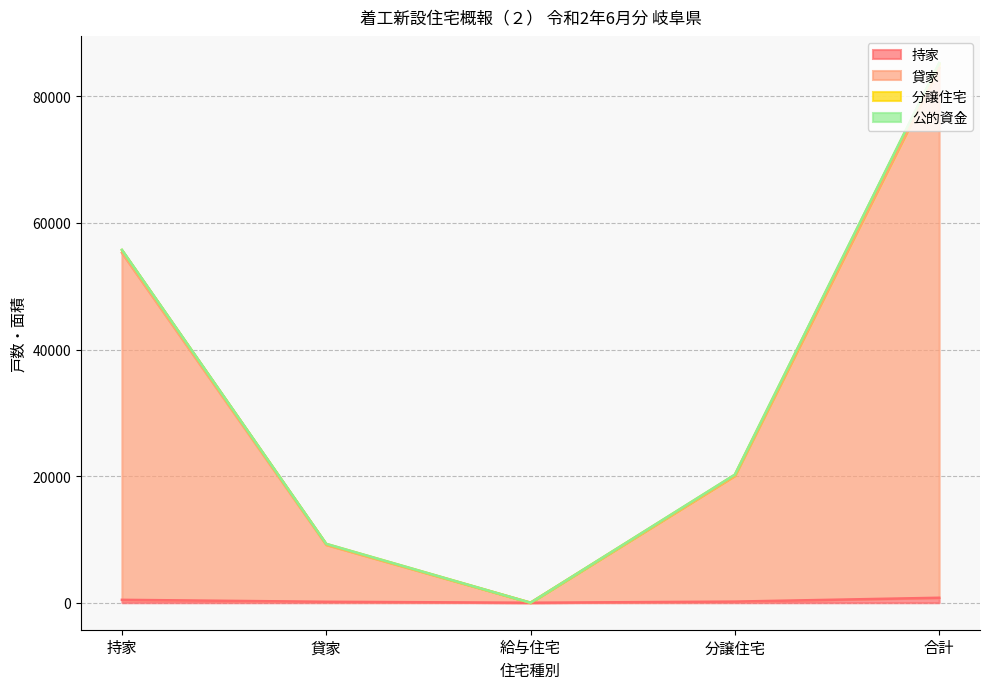

Which series has the largest total across all categories?

分譲住宅